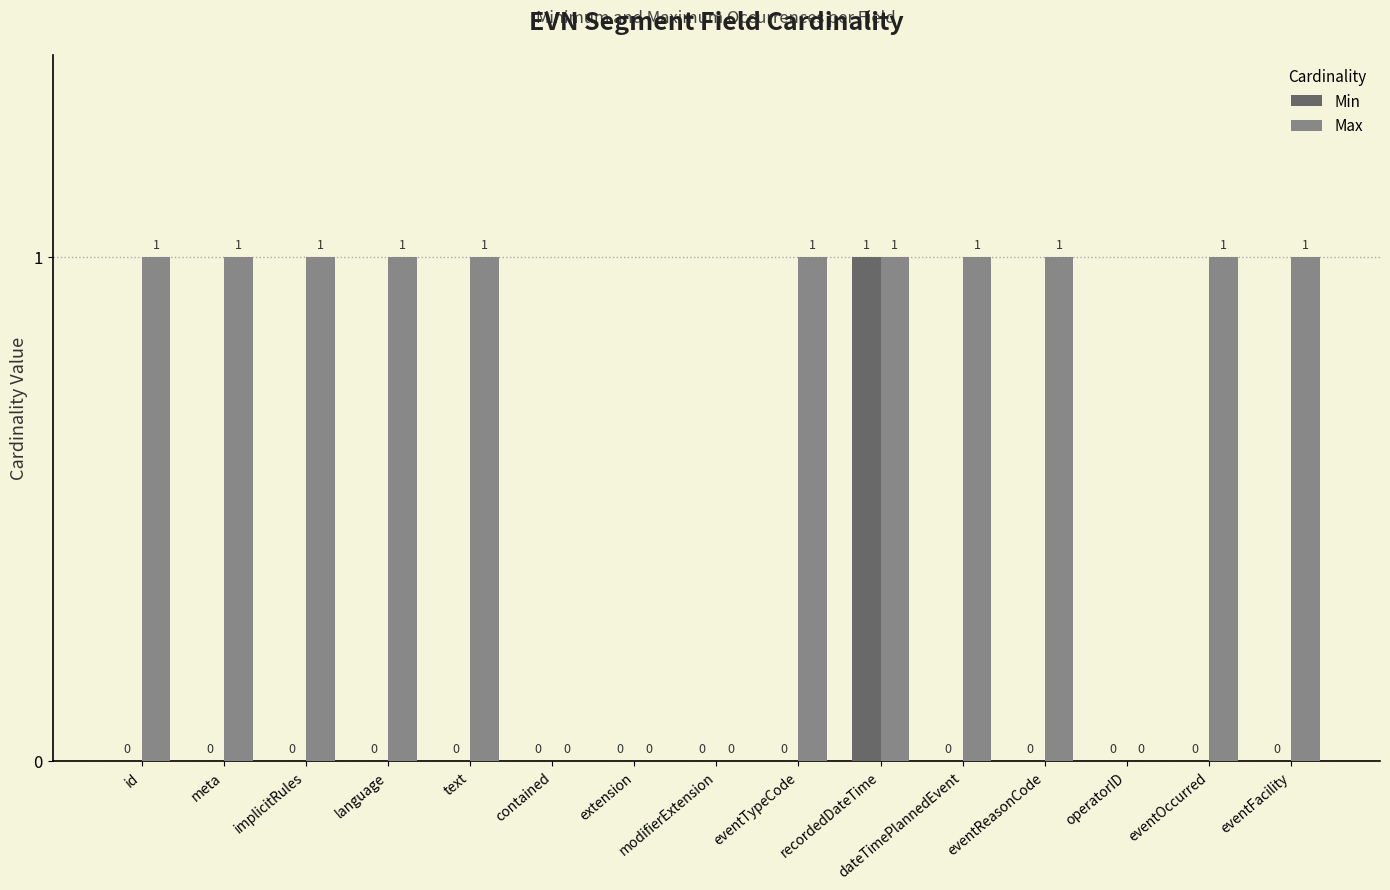

At which category is the sum across all series the highest?

recordedDateTime